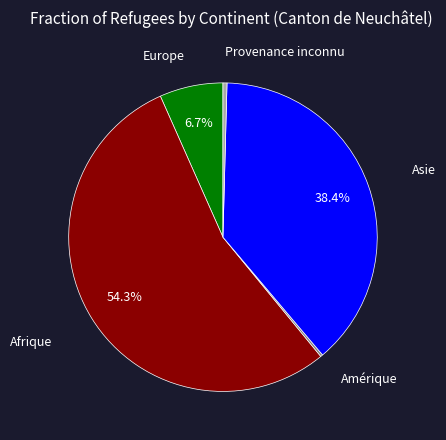

Does any single category account for the majority?

Yes